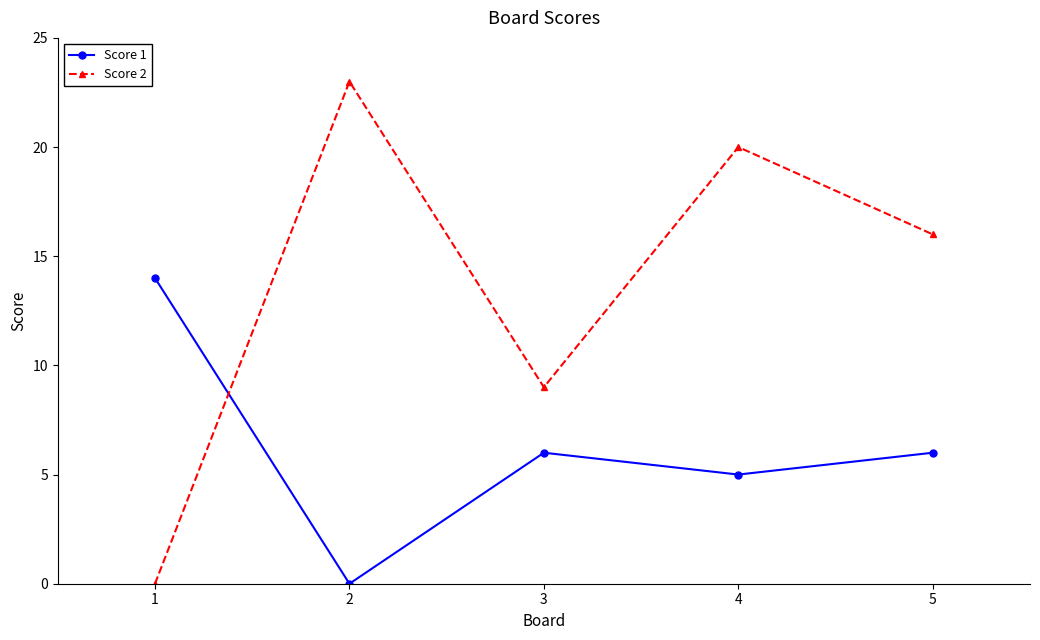

True or false: Score 2 has a value of 29 at 5.

False